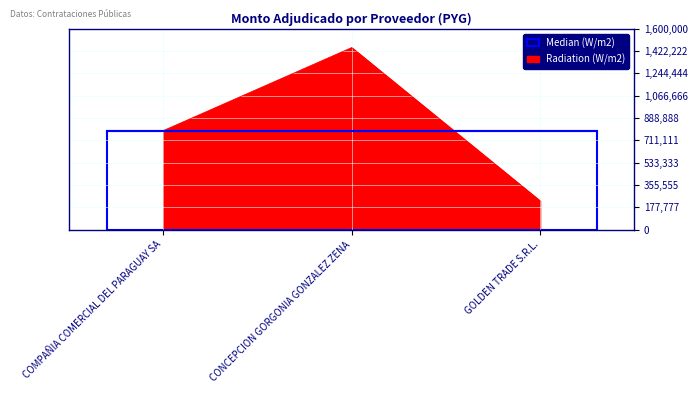

What position from the right is COMPAÑIA COMERCIAL DEL PARAGUAY SA?

3